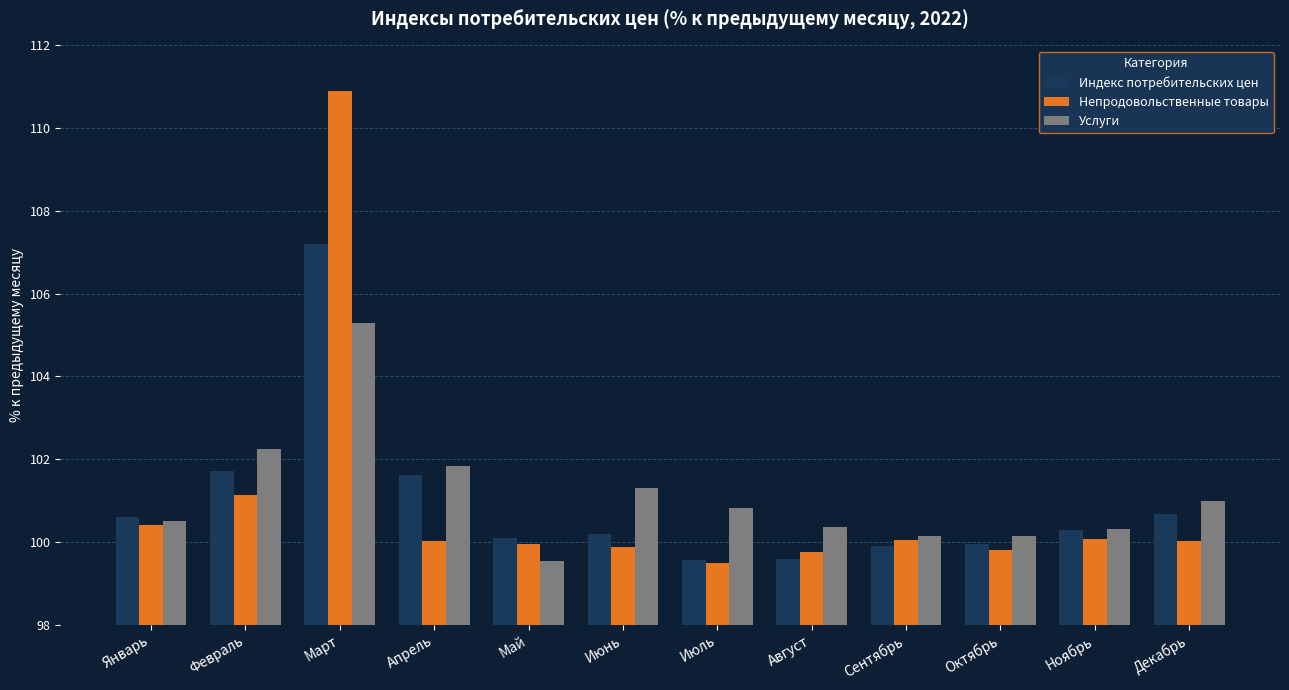

Between Июнь and Август, which series saw the biggest shift?

Услуги